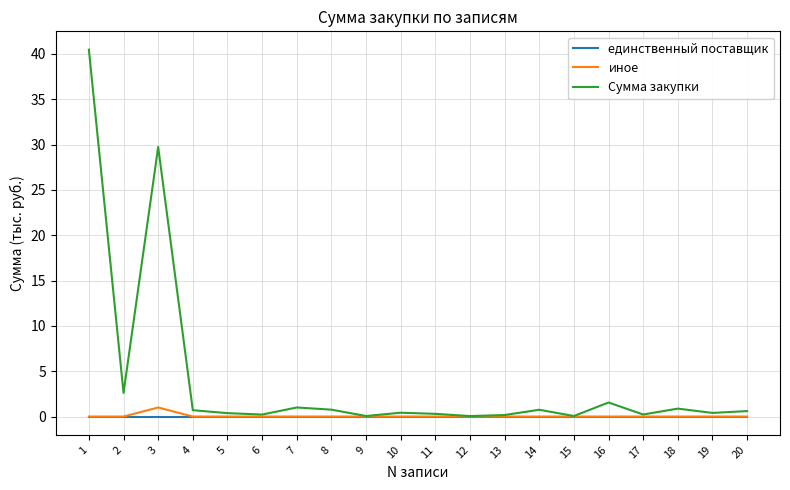

True or false: Сумма закупки has a value of 0.2 at 6.

True